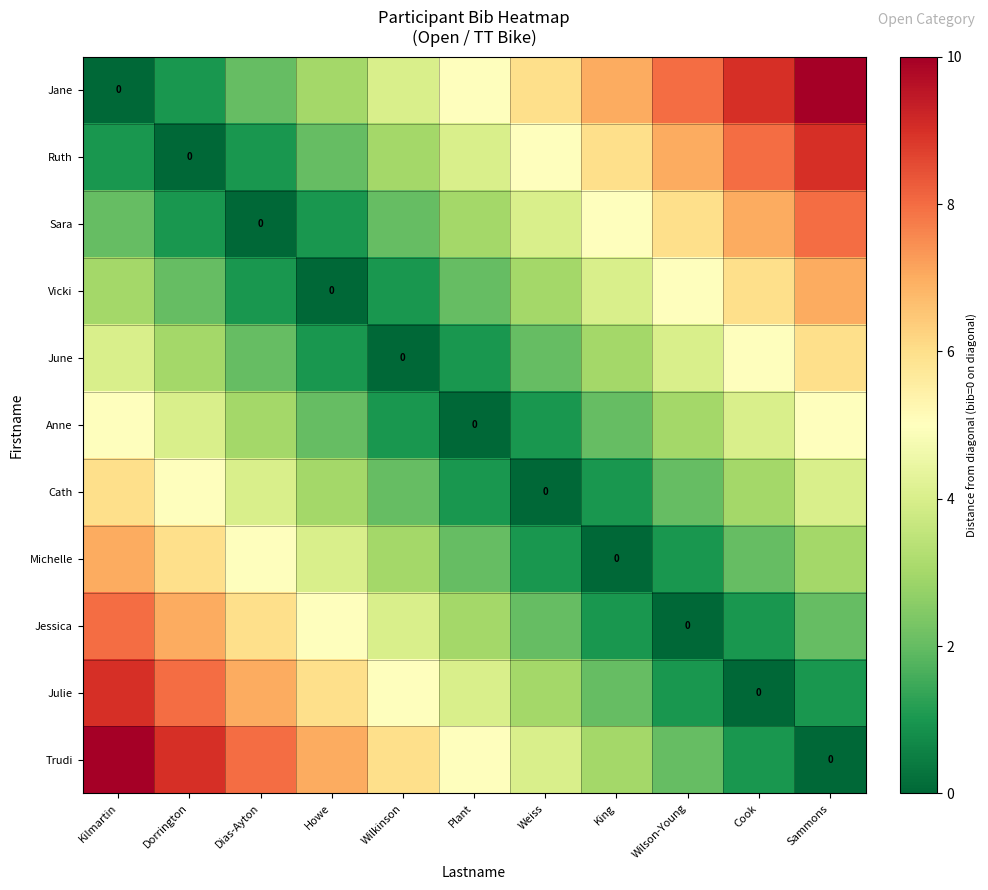

How many positive values does the Trudi series have?

10